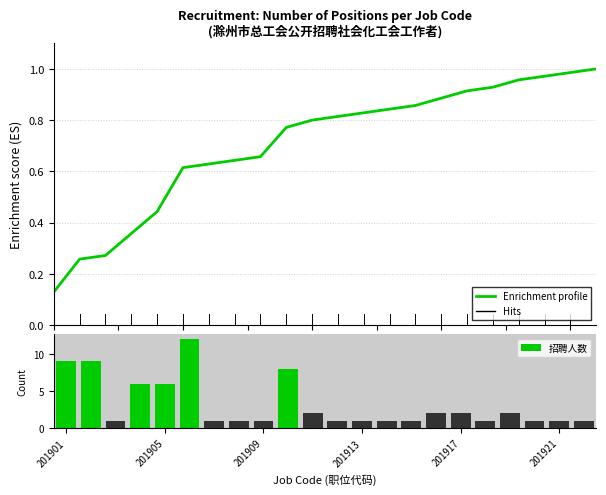

What is the sum of the 招聘人数 values at 8 and 9?

9.0